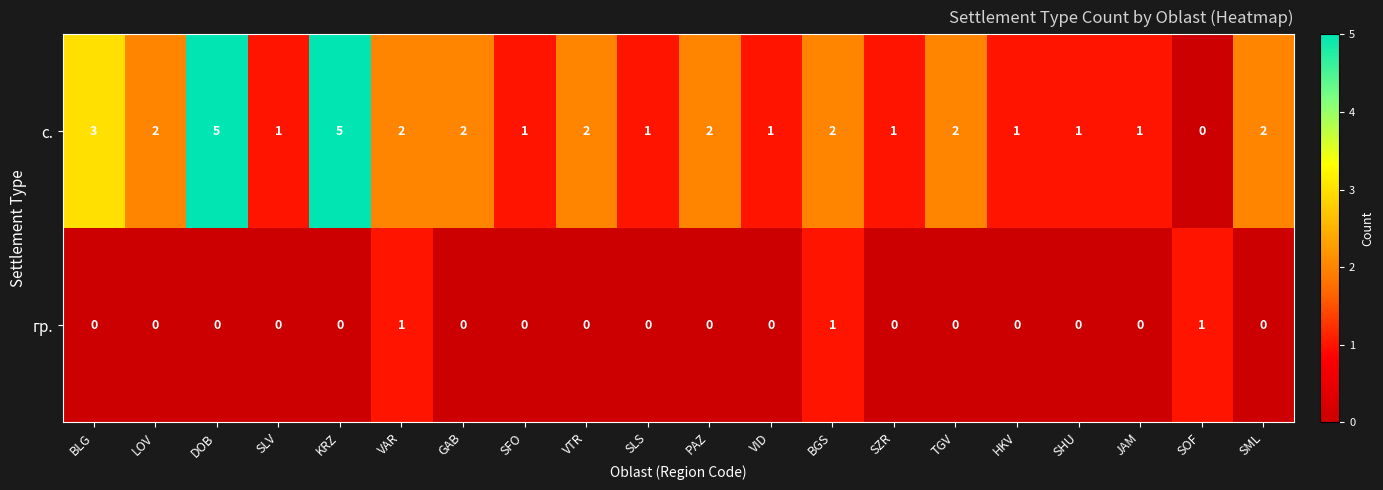

What is the maximum value shown in the chart?

5